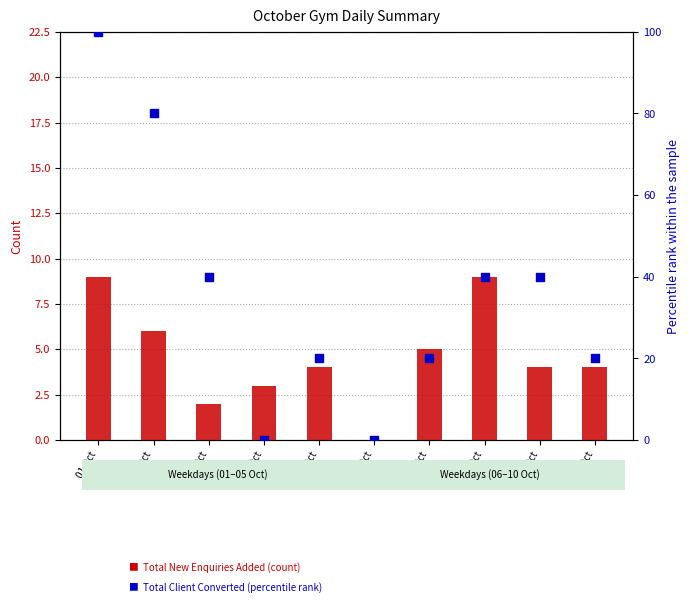

What is the total value across all series at 08 Oct?

49